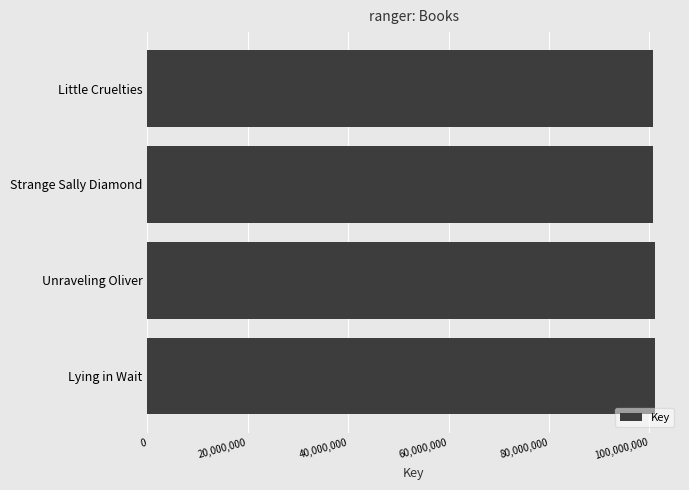

How many data points does each series have?

4